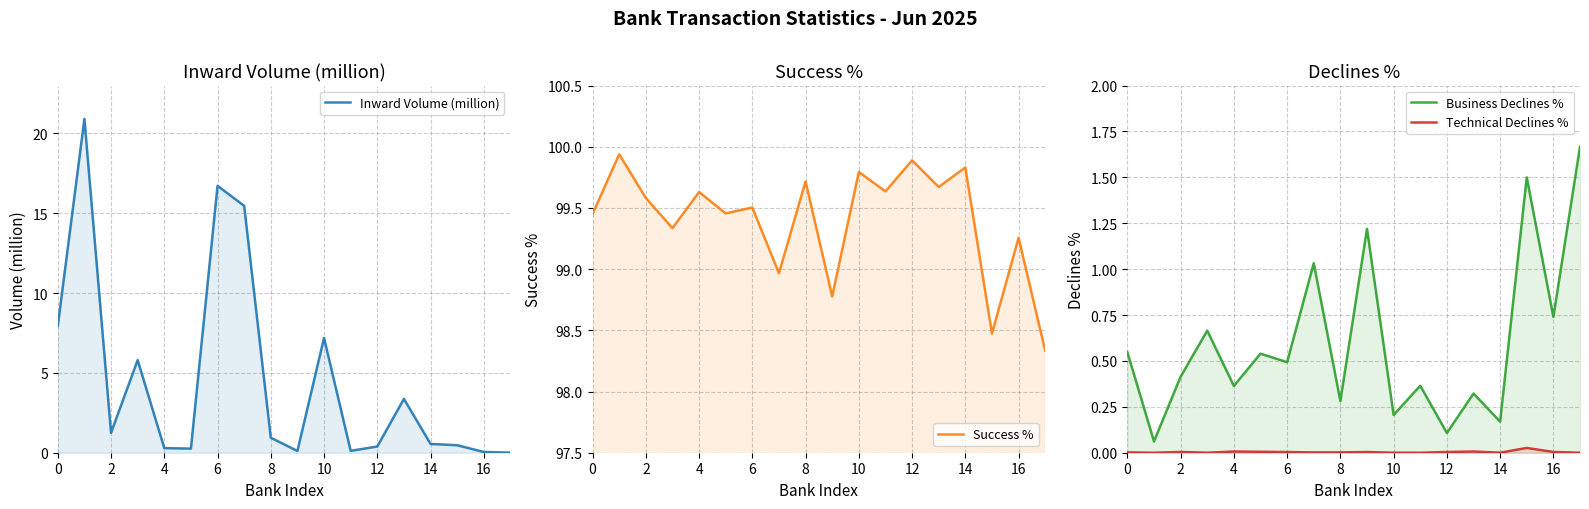

Between 10 and 13, which is larger?

10